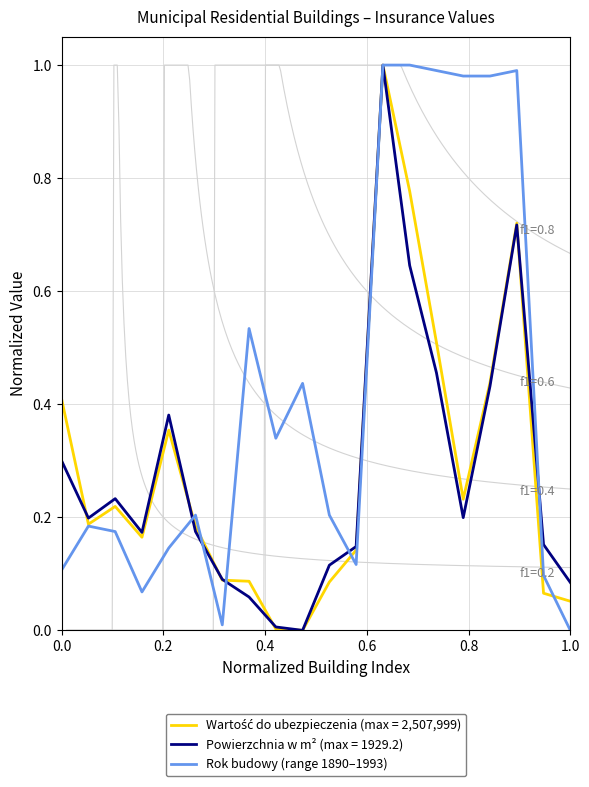

The value of Rok budowy (range 1890–1993) at 0.0 is 0.0. True or false?

False